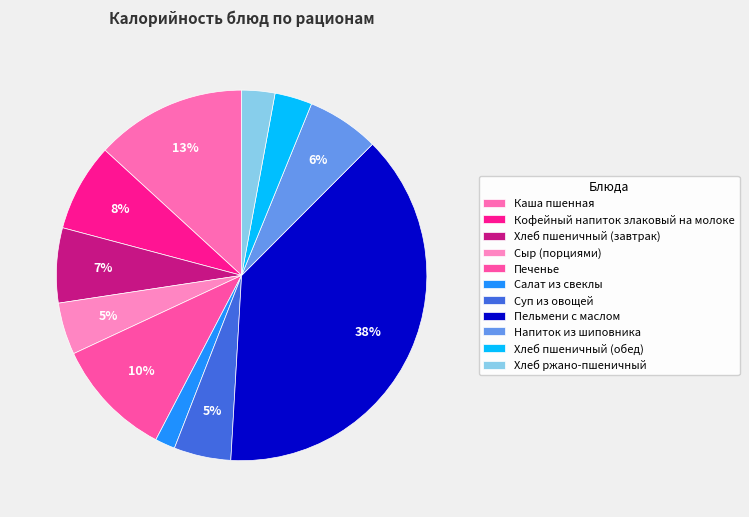

The Суп из овощей slice represents 5% of the pie. True or false?

True